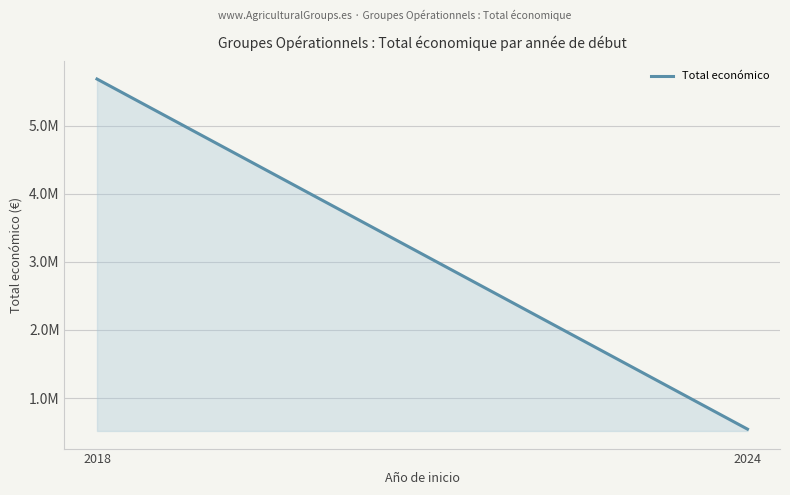

The value at 2018 is 5685677.0. True or false?

True